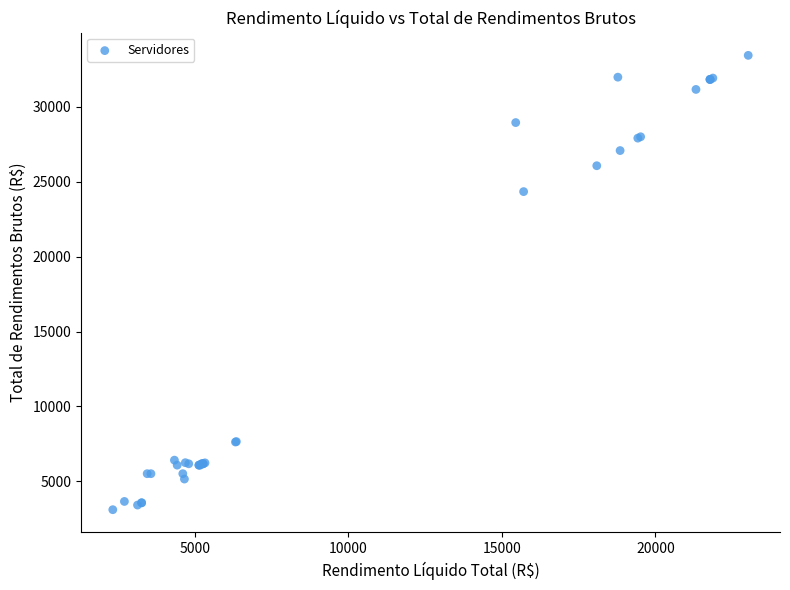

What Y value in the scatter plot is closest to 18272?

24347.1